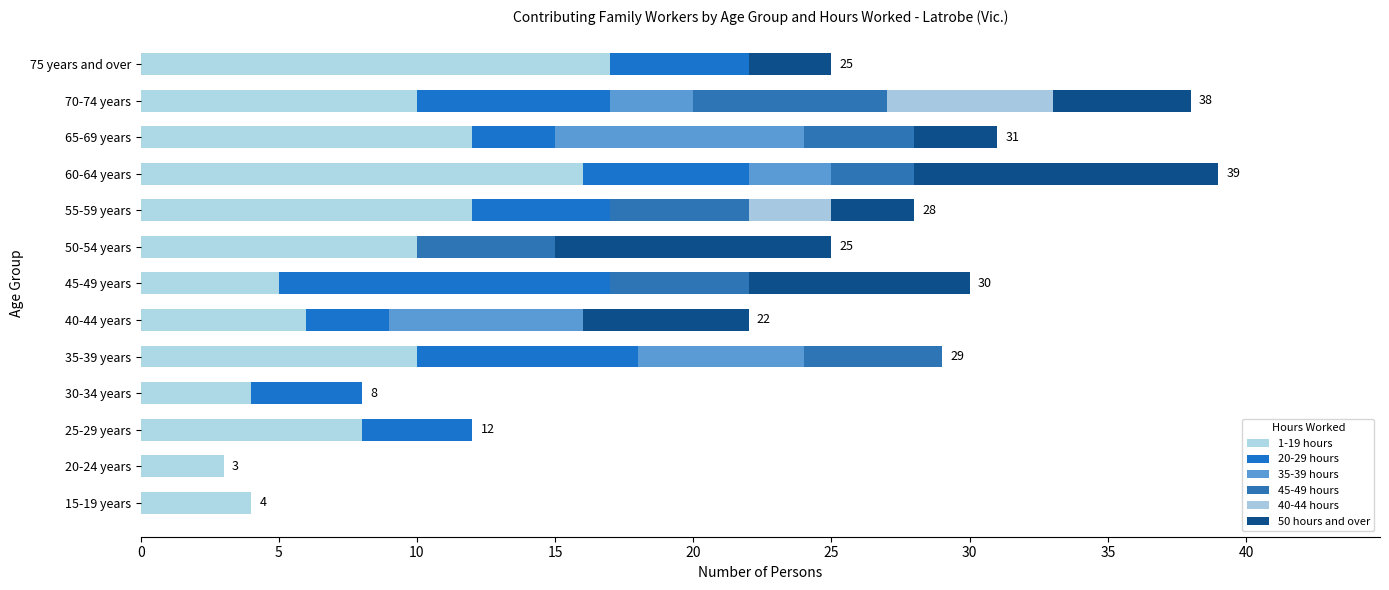

Reading left to right, extract all data points from this chart.

1-19 hours: 4	3	8	4	10	6	5	10	12	16	12	10	17
20-29 hours: 0	0	4	4	8	3	12	0	5	6	3	7	5
35-39 hours: 0	0	0	0	6	7	0	0	0	3	9	3	0
45-49 hours: 0	0	0	0	5	0	5	5	5	3	4	7	0
40-44 hours: 0	0	0	0	0	0	0	0	3	0	0	6	0
50 hours and over: 0	0	0	0	0	6	8	10	3	11	3	5	3